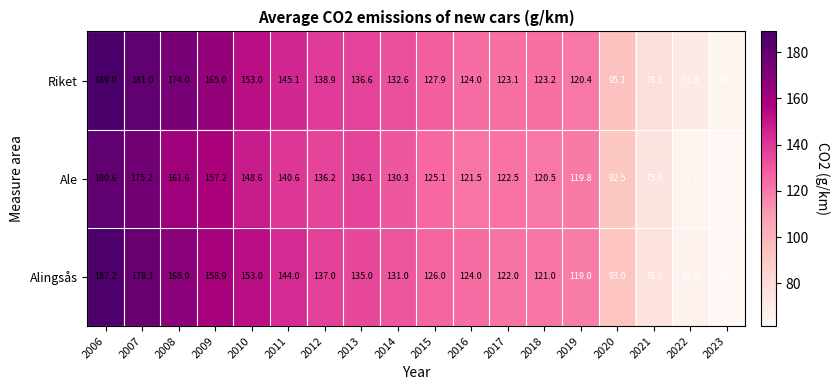

How many distinct data groups are displayed?

3